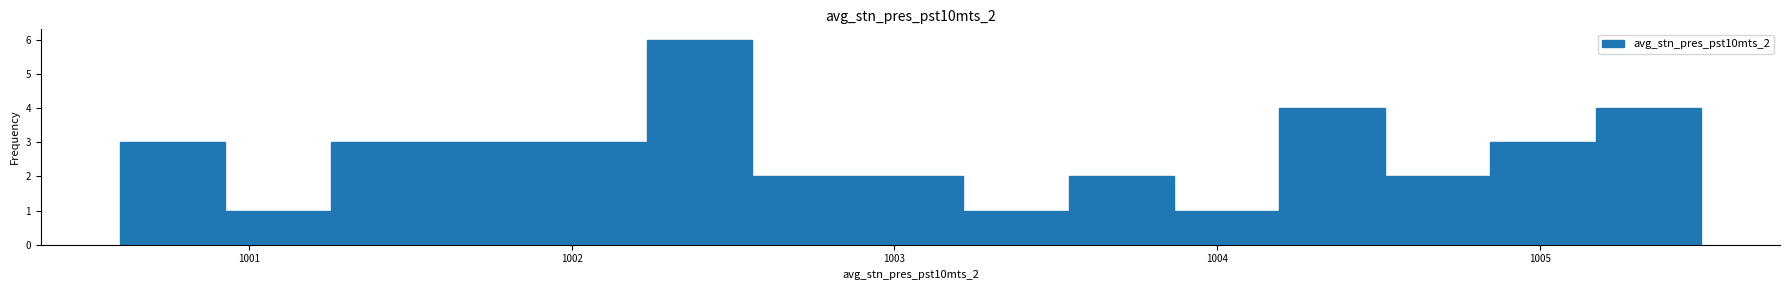

Read against the x-axis, roughly where is the centre of the tallest bar?

1002.4